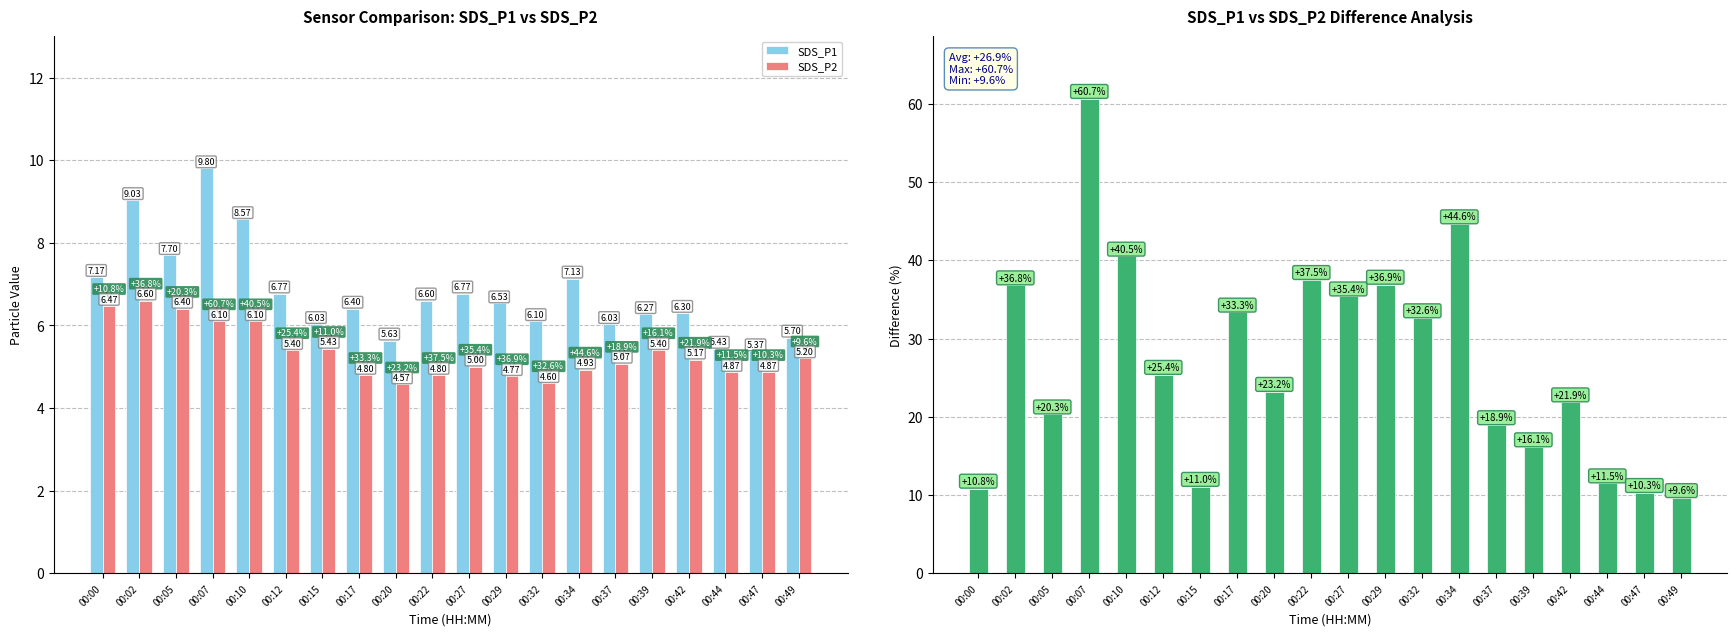

What is the highest value of the SDS_P1 vs SDS_P2 Diff (%) series?

60.7